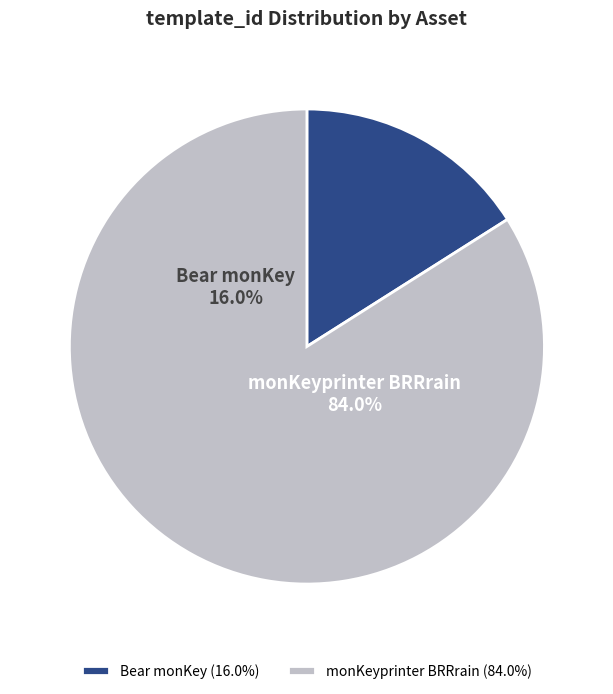

What is the change in value from Bear monKey
(1099522512764) to monKeyprinter BRRrain
(1099573129422)?

+274568